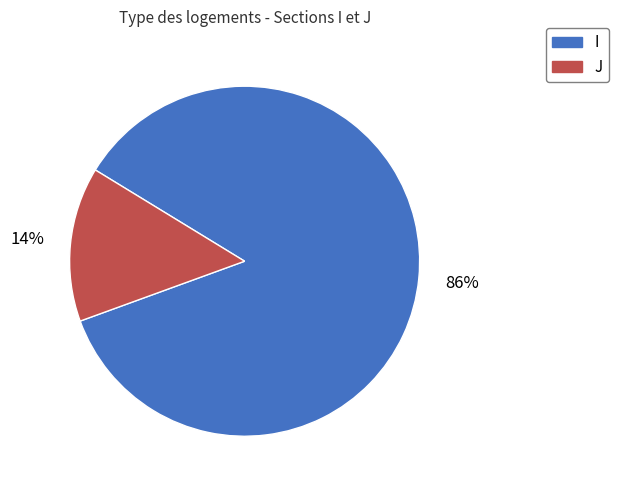

To the nearest percent, what percentage of the pie is I?

86%